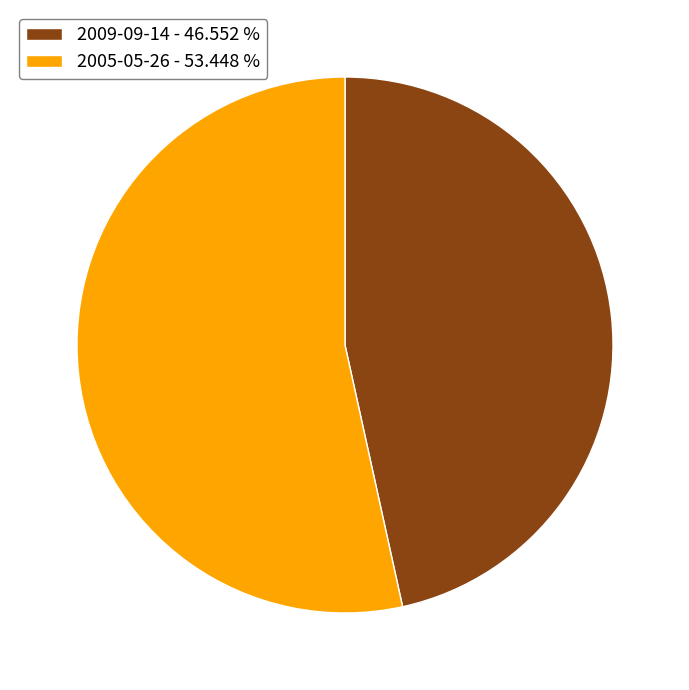

Which slice is the smallest?

2009-09-14